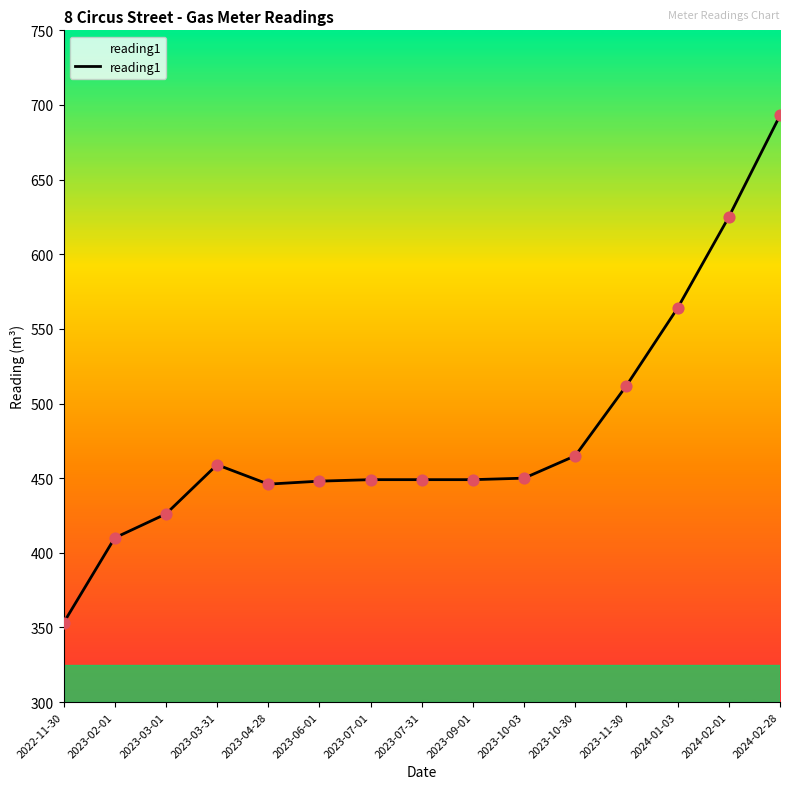

What is the ratio of the value at 2023-10-30 to the value at 2023-03-31?

1.0